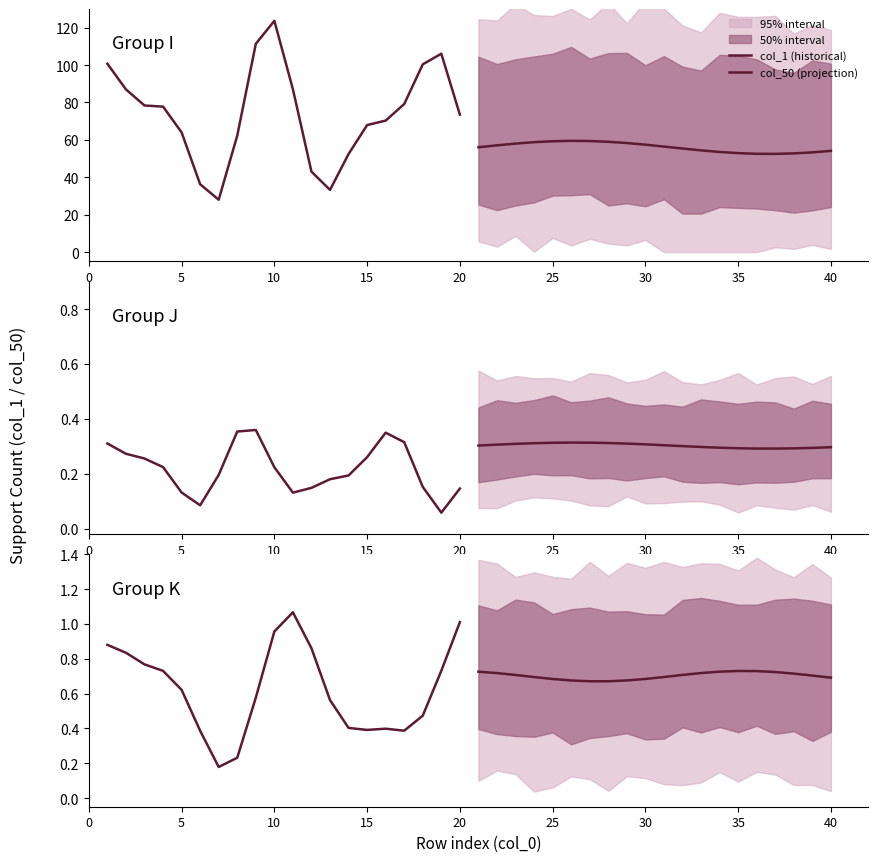

What value does the col_50 (projection) series have at 35?

0.7